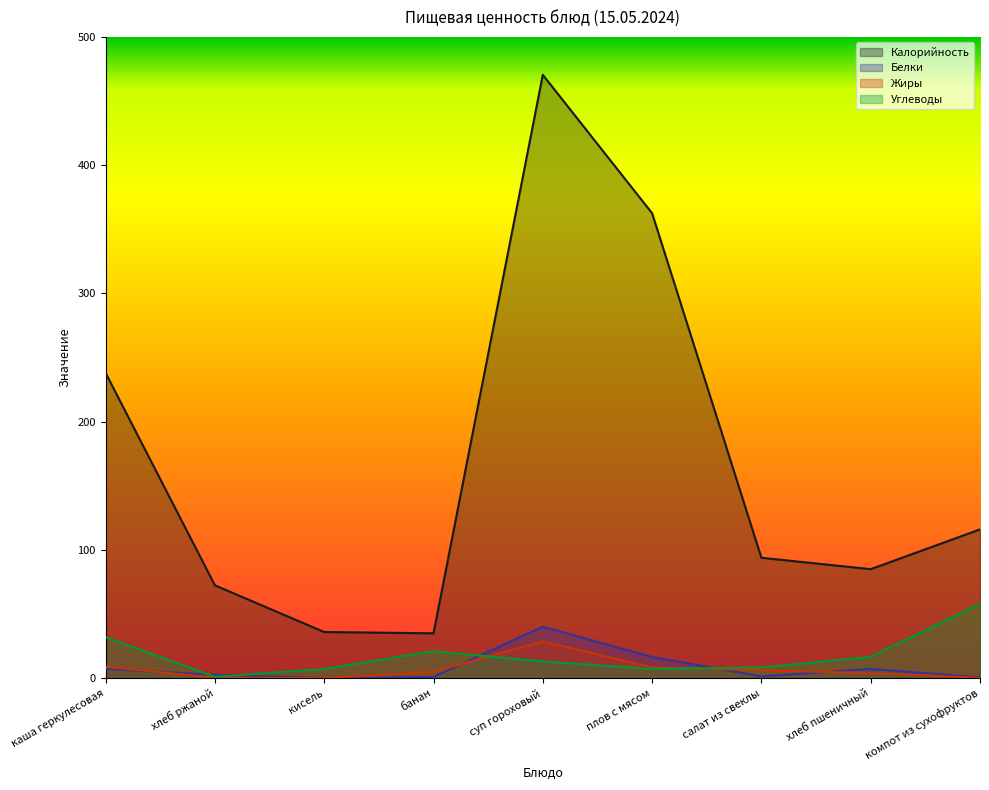

Rank the categories by Жиры value from lowest to highest.

кисель, компот из сухофруктов, хлеб ржаной, хлеб пшеничный, банан, салат из свеклы, плов с мясом, каша геркулесовая, суп гороховый